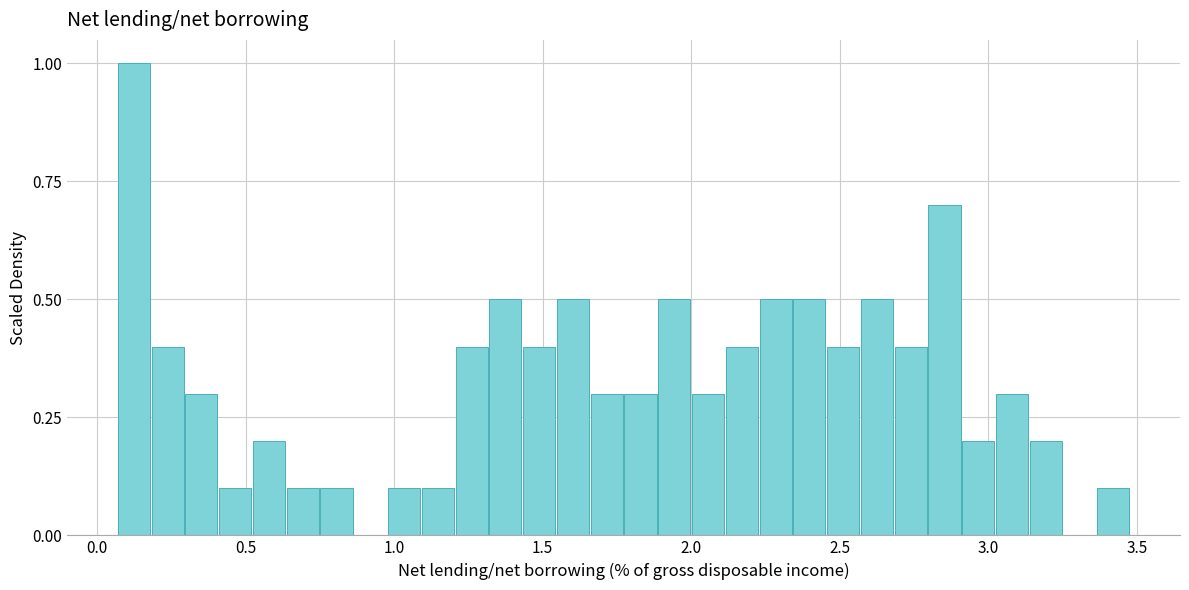

Read against the x-axis, roughly where is the centre of the tallest bar?

0.10